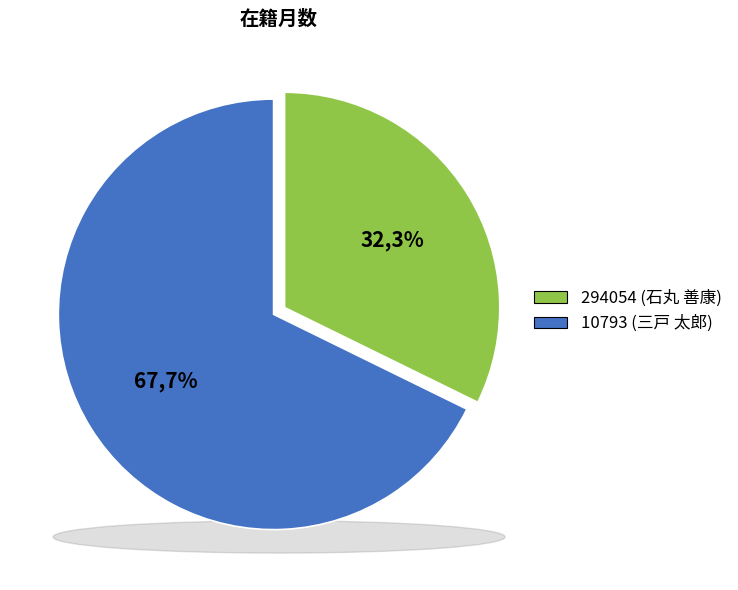

Count the number of slices in the pie.

2